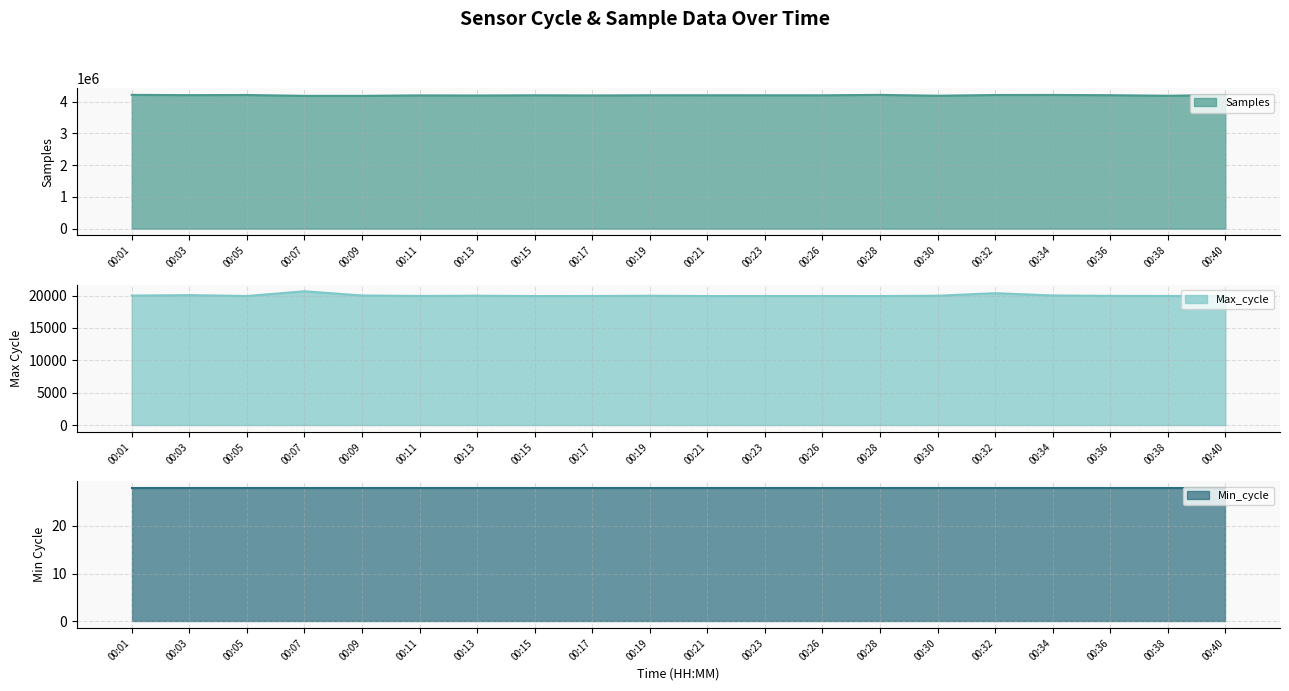

The value of Samples at 00:40 is 1848659. True or false?

False